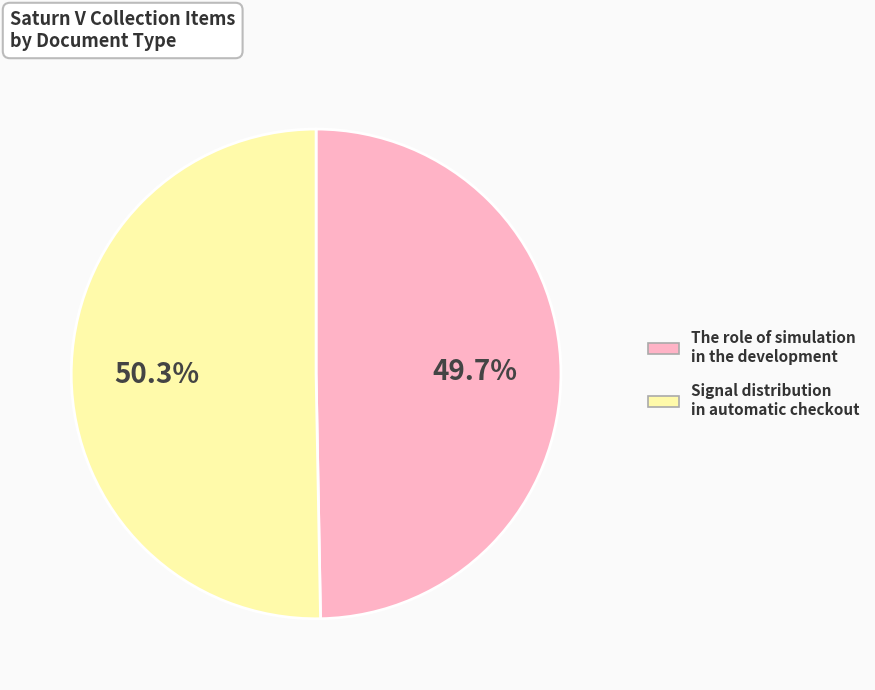

Is there a majority slice in this chart?

Yes